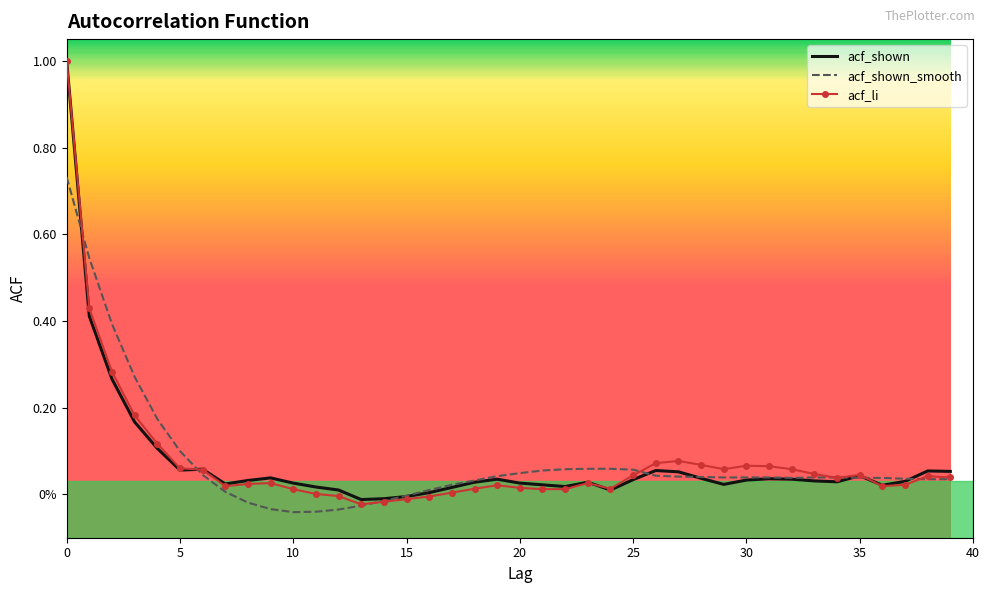

Reading right to left, extract all data points from this chart.

acf_shown: 0.1	0.1	0.0	0.0	0.0	0.0	0.0	0.0	0.0	0.0	0.0	0.0	0.1	0.1	0.0	0.0	0.0	0.0	0.0	0.0	0.0	0.0	0.0	0.0	-0.0	-0.0	-0.0	0.0	0.0	0.0	0.0	0.0	0.0	0.1	0.1	0.1	0.2	0.3	0.4	1.0
acf_shown_smooth: 0.0	0.0	0.0	0.0	0.0	0.0	0.0	0.0	0.0	0.0	0.0	0.0	0.0	0.0	0.1	0.1	0.1	0.1	0.1	0.0	0.0	0.0	0.0	0.0	-0.0	-0.0	-0.0	-0.0	-0.0	-0.0	-0.0	-0.0	0.0	0.0	0.1	0.2	0.3	0.4	0.5	0.7
acf_li: 0.0	0.0	0.0	0.0	0.0	0.0	0.0	0.1	0.1	0.1	0.1	0.1	0.1	0.1	0.0	0.0	0.0	0.0	0.0	0.0	0.0	0.0	0.0	-0.0	-0.0	-0.0	-0.0	-0.0	0.0	0.0	0.0	0.0	0.0	0.1	0.1	0.1	0.2	0.3	0.4	1.0